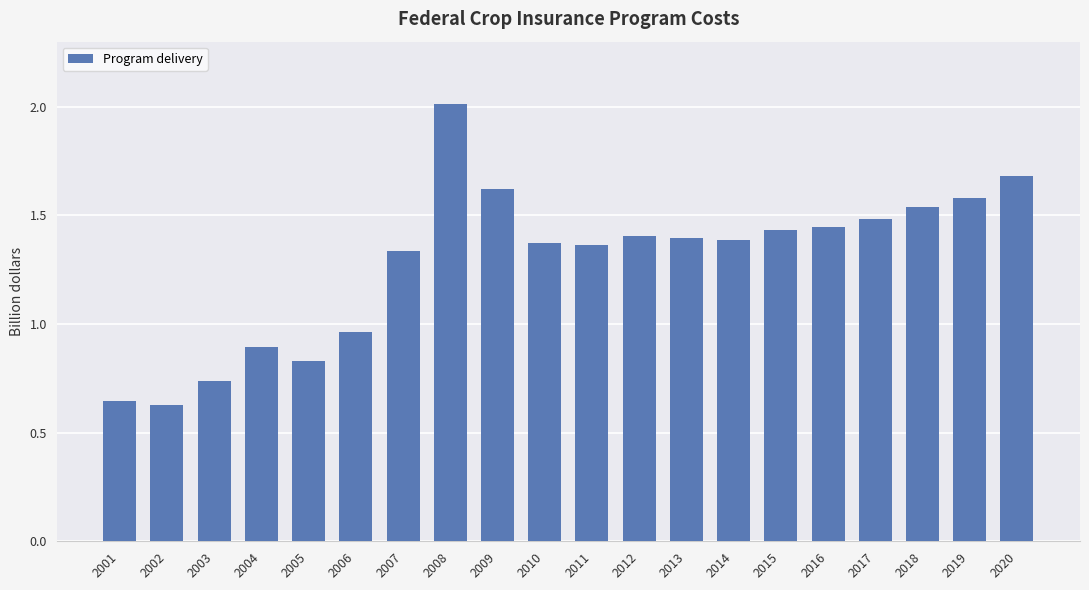

How many distinct data groups are displayed?

1